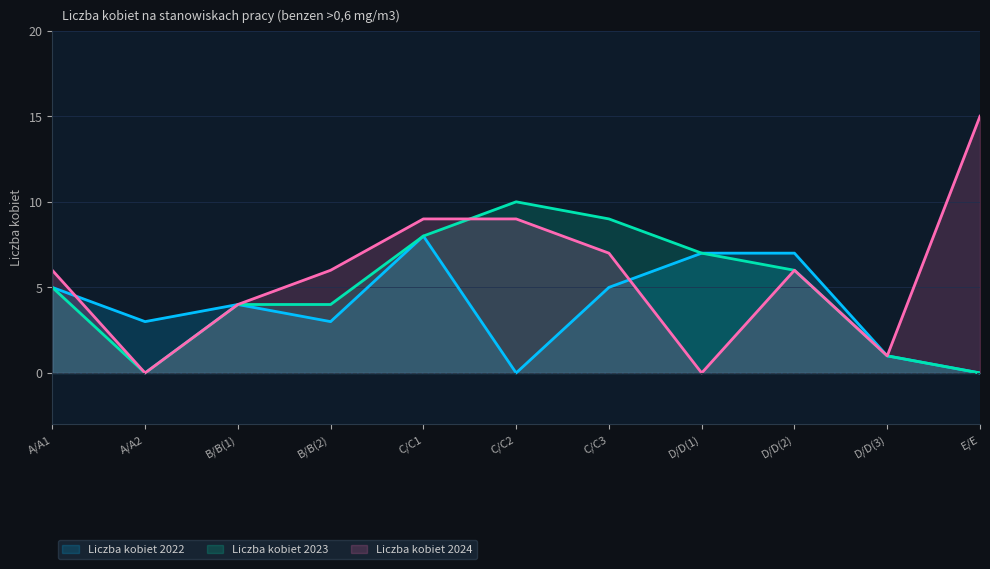

Which series has the largest total across all categories?

Liczba kobiet 2024